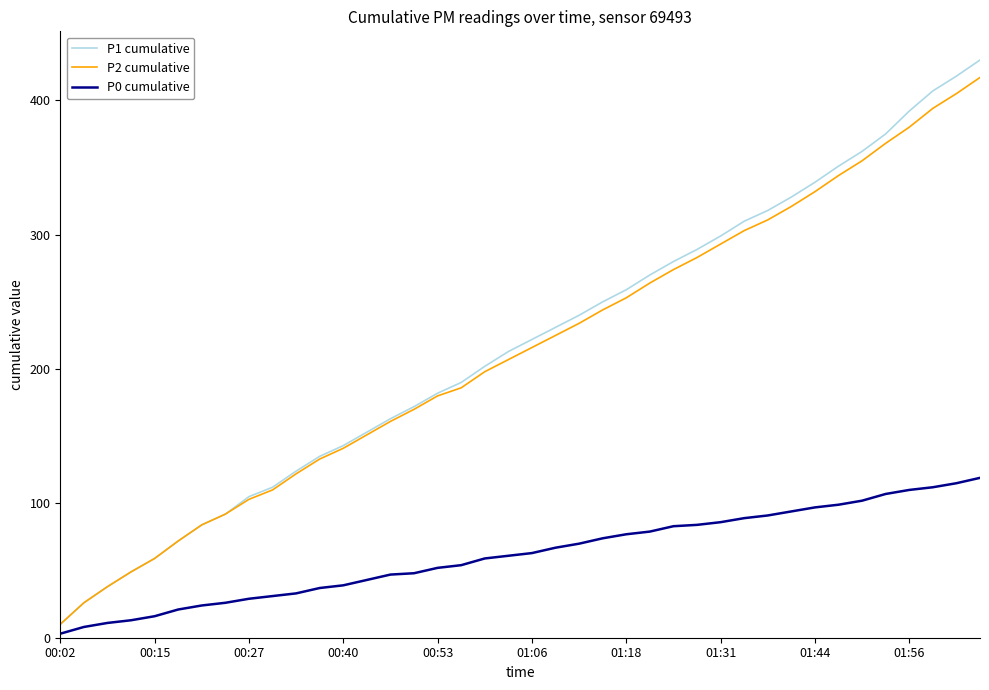

Which series has the widest spread of values?

P1 cumulative